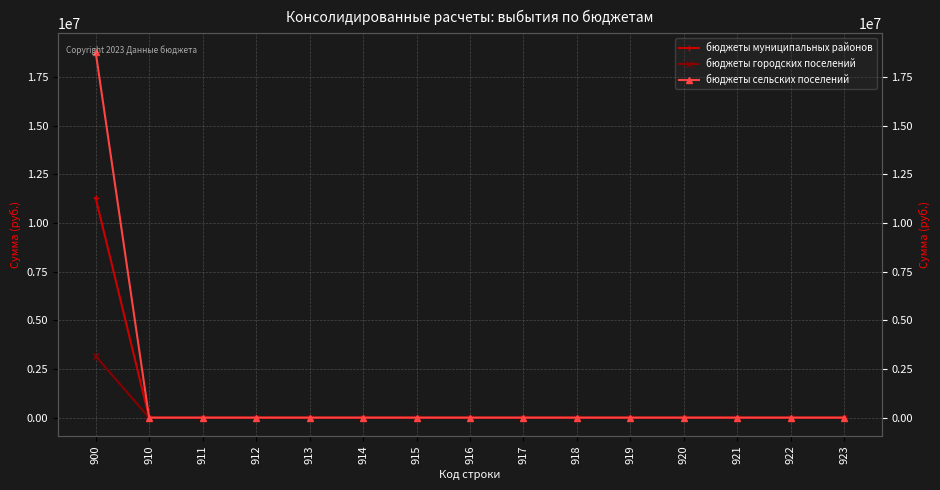

What is the value of the бюджеты муниципальных районов point at the 1st from the left?

11295199.9